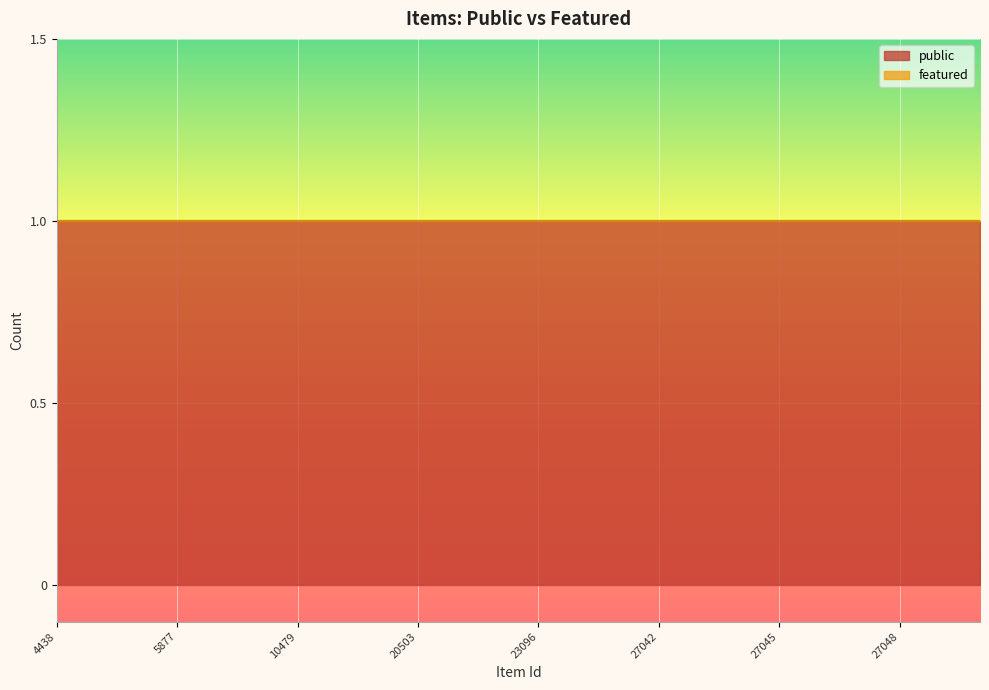

True or false: public has a value of 1 at 10479.

True